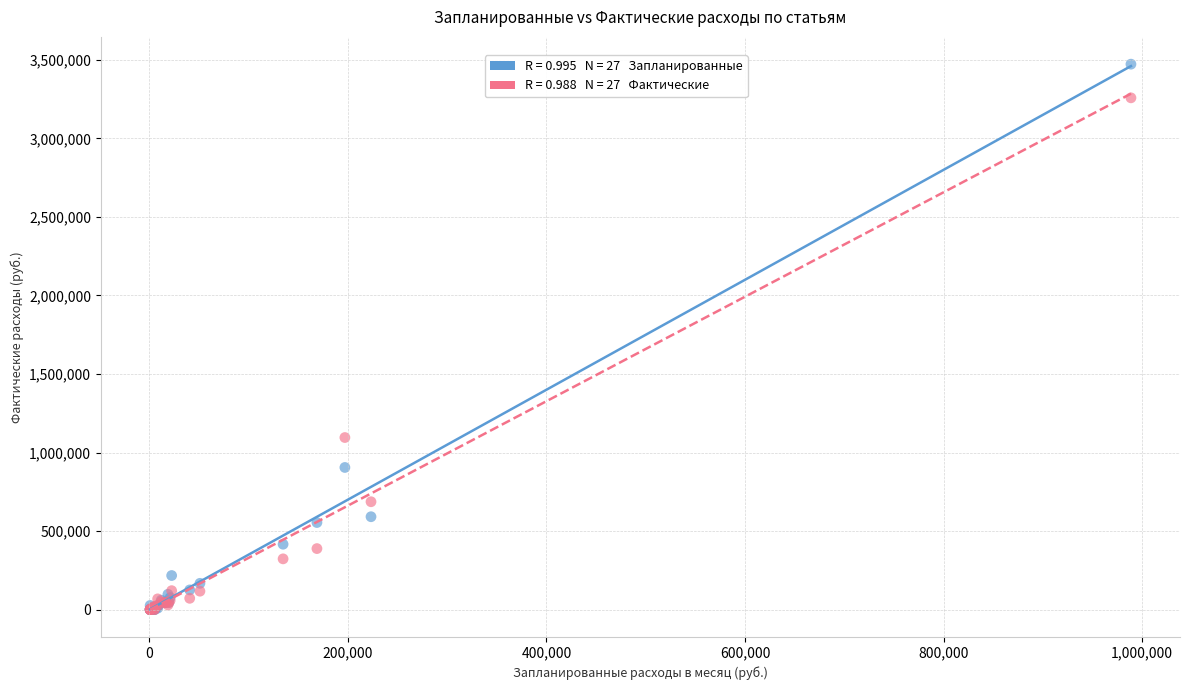

Across all series, what Y value is closest to 1736332?

1095686.7